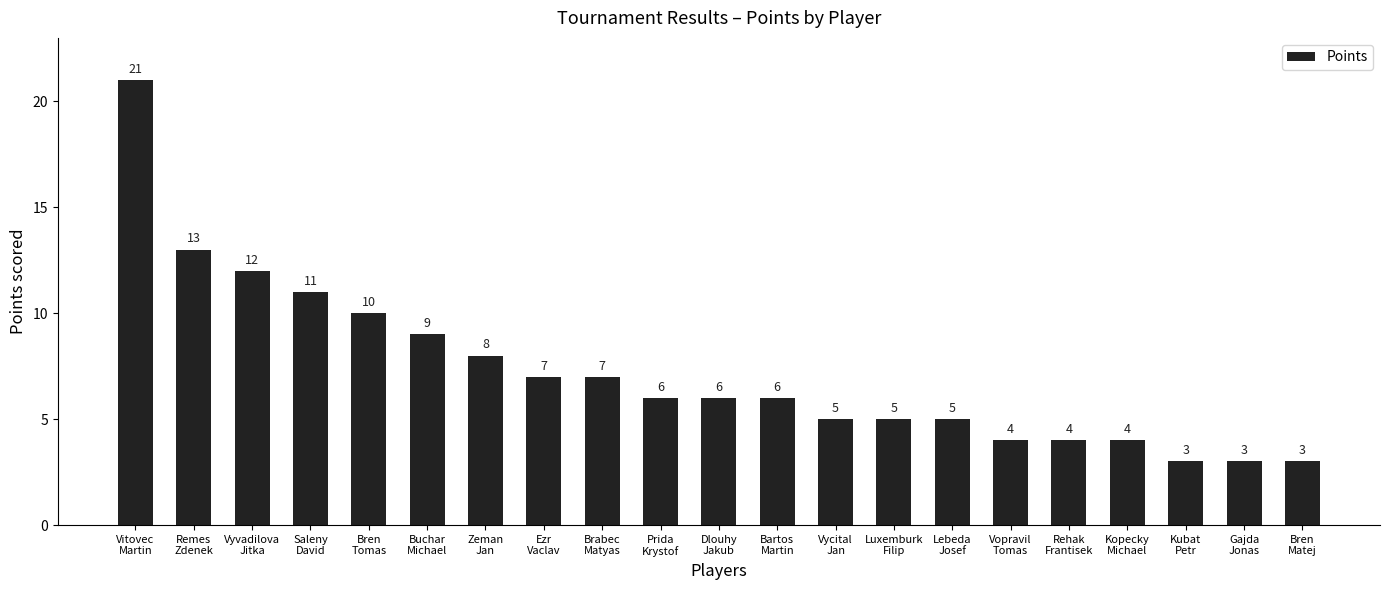

What is the value of the 20th bar from the left?

3